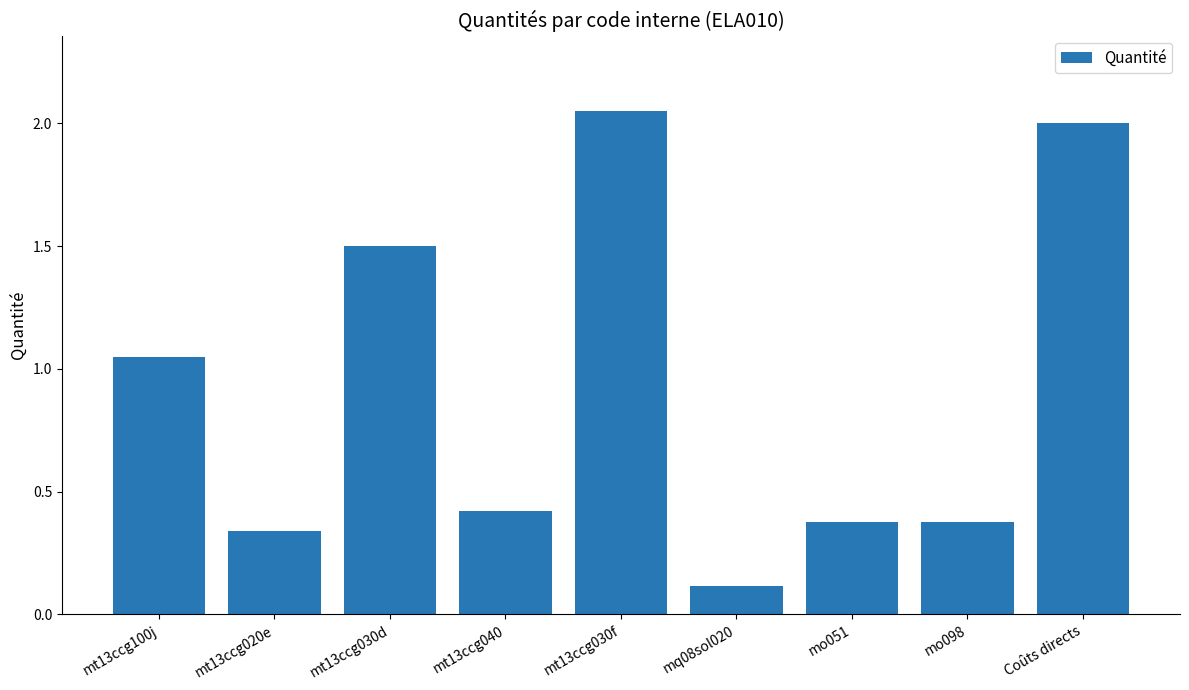

How many bars are there in total?

9